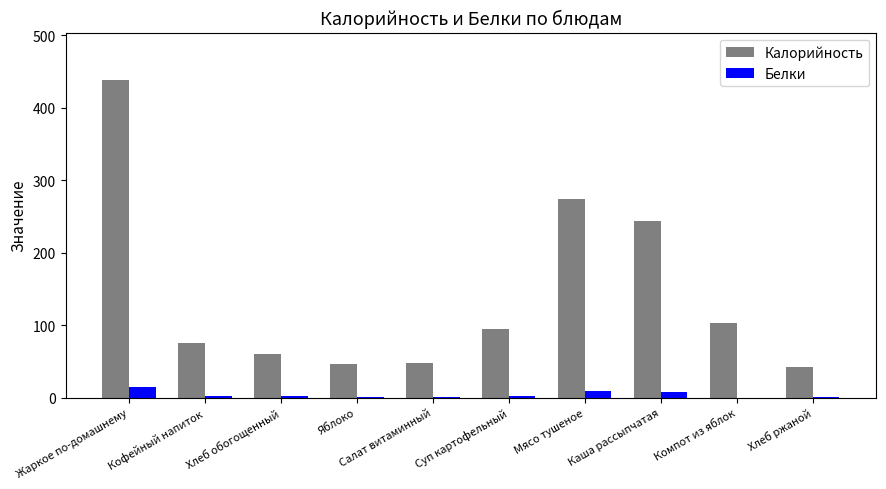

True or false: Калорийность has a value of 94.6 at Суп картофельный.

True